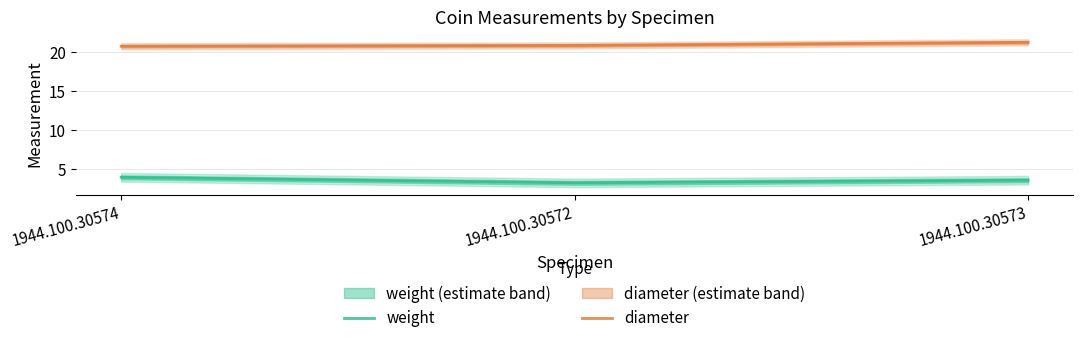

What is the difference between the weight values at 1944.100.30574 and 1944.100.30573?

0.4